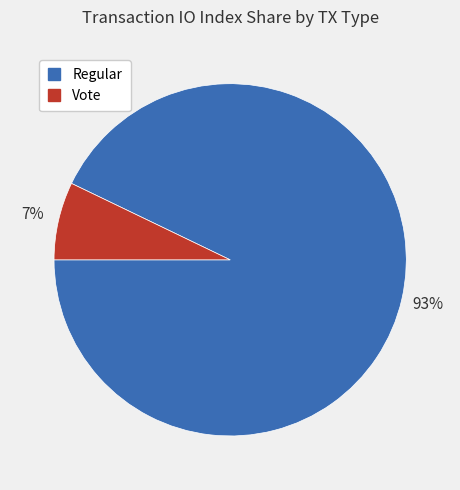

To the nearest percent, what is the difference between the largest and smallest slice percentages?

86%